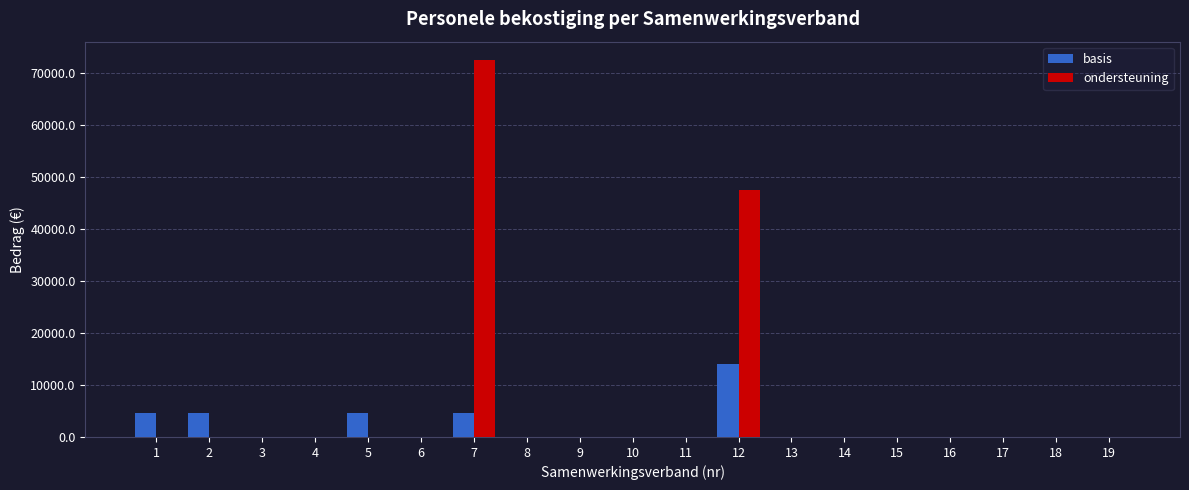

The ondersteuning series shows -39825.5 at 9. True or false?

False